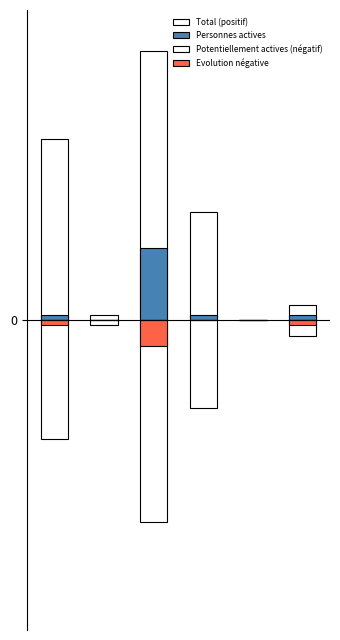

The value of Potentiellement actives (négatif) at 3 is -17. True or false?

True